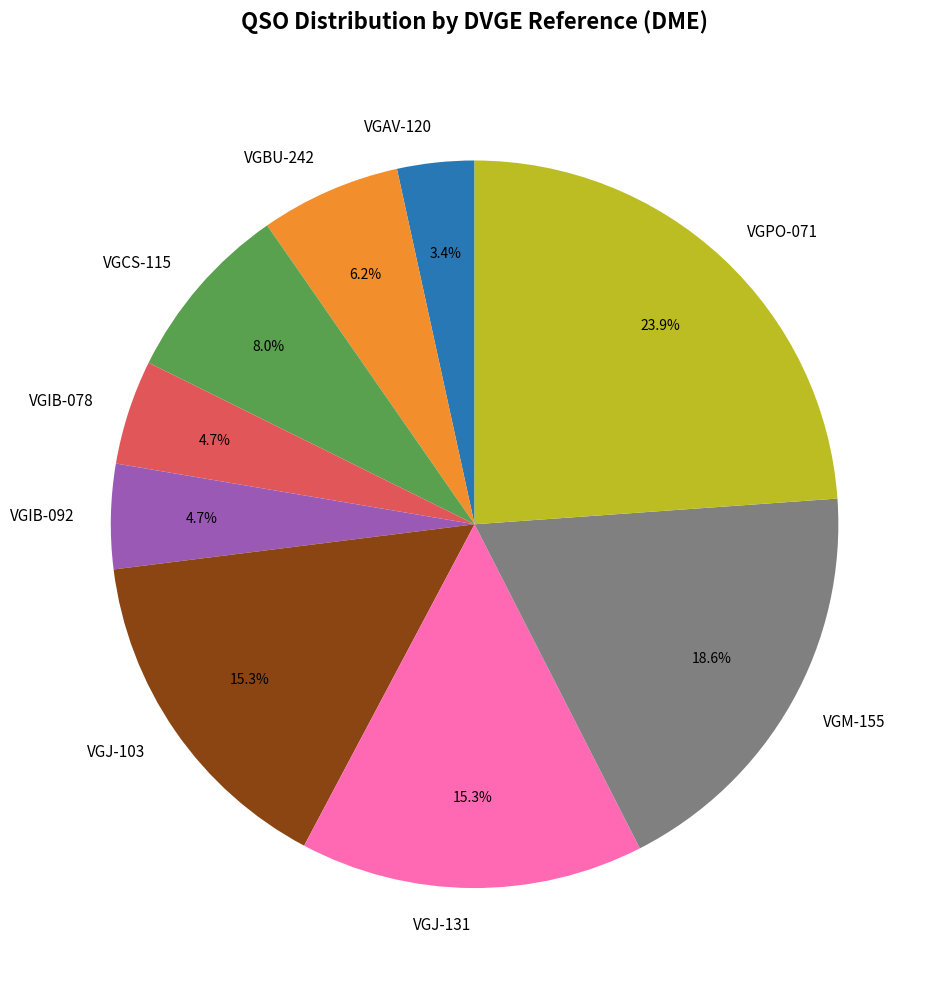

Combined, do VGIB-078 and VGIB-092 account for over 50%?

No